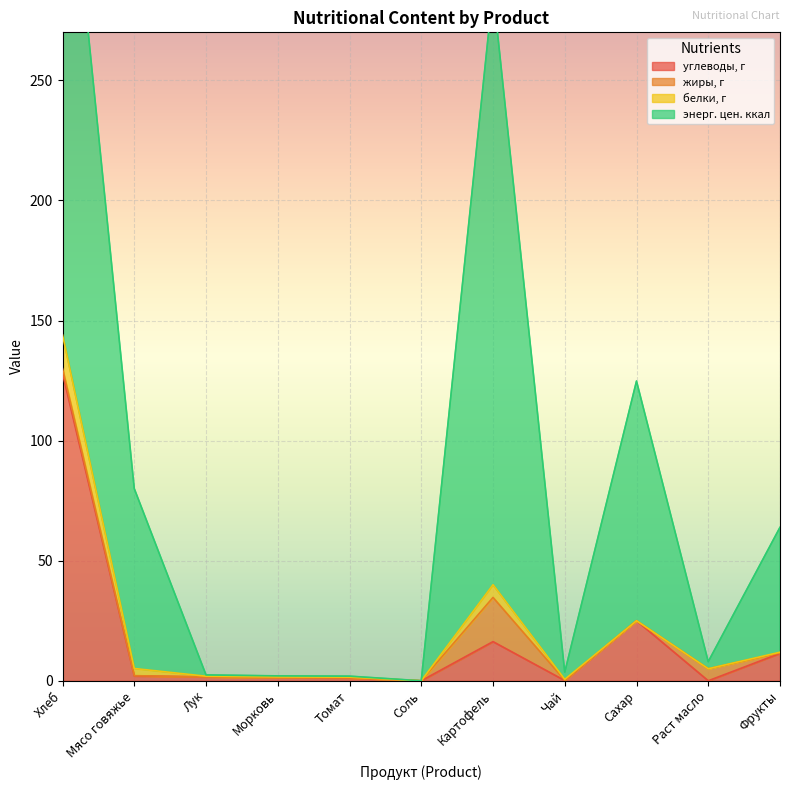

What is the average value of the энерг. цен. ккал series?

64.9